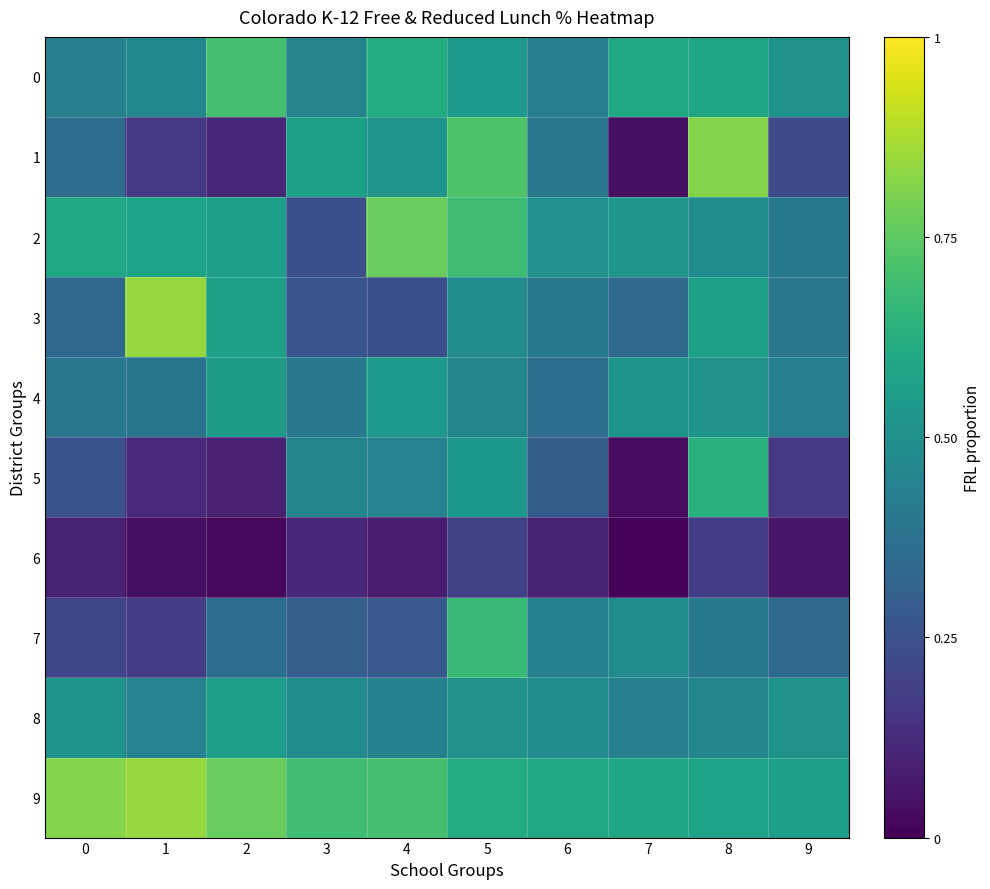

Which category has the lowest value across all series?

7